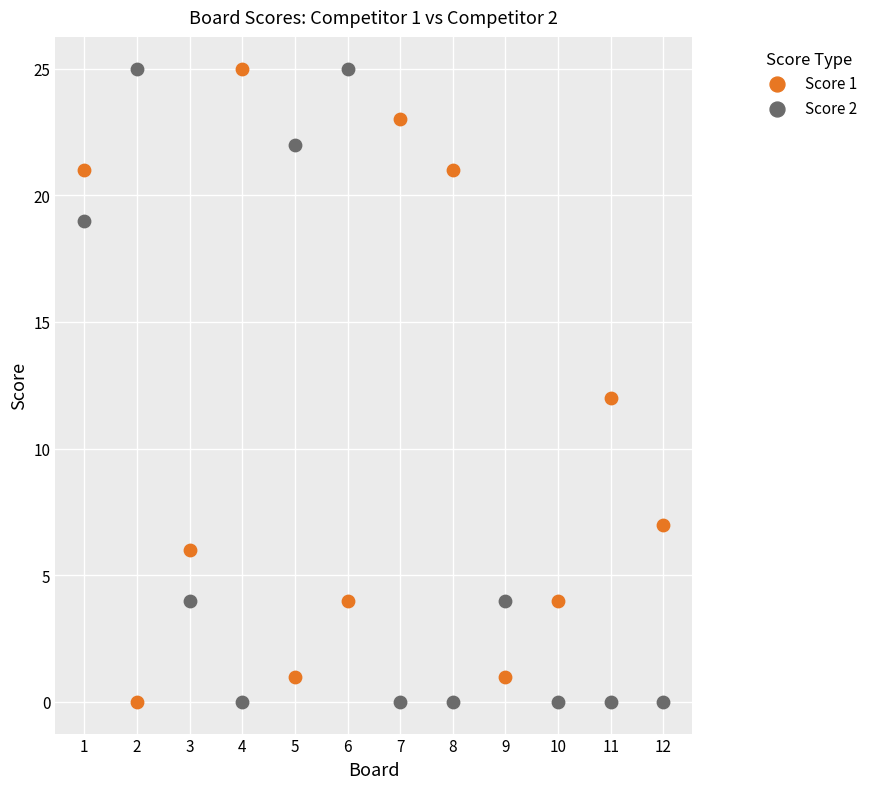

What is the X range (max minus min) for the scatter plot?

11